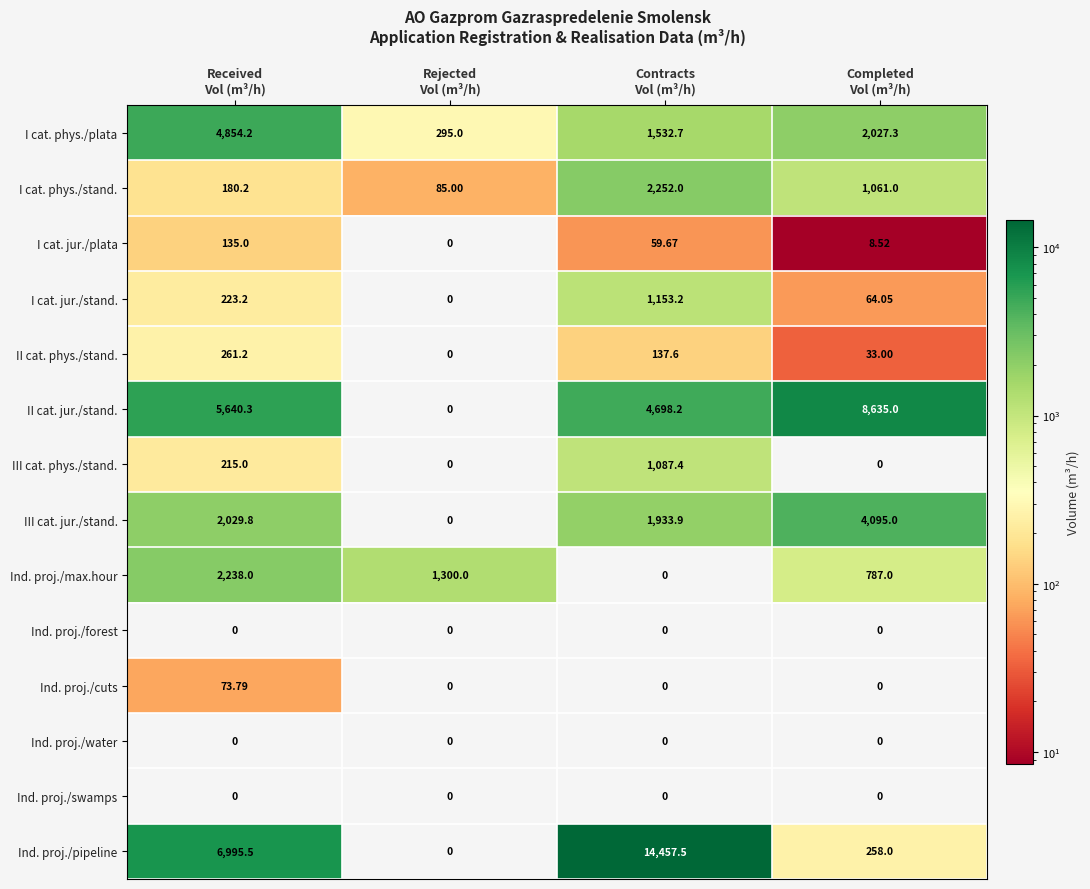

How many series are shown in this chart?

14